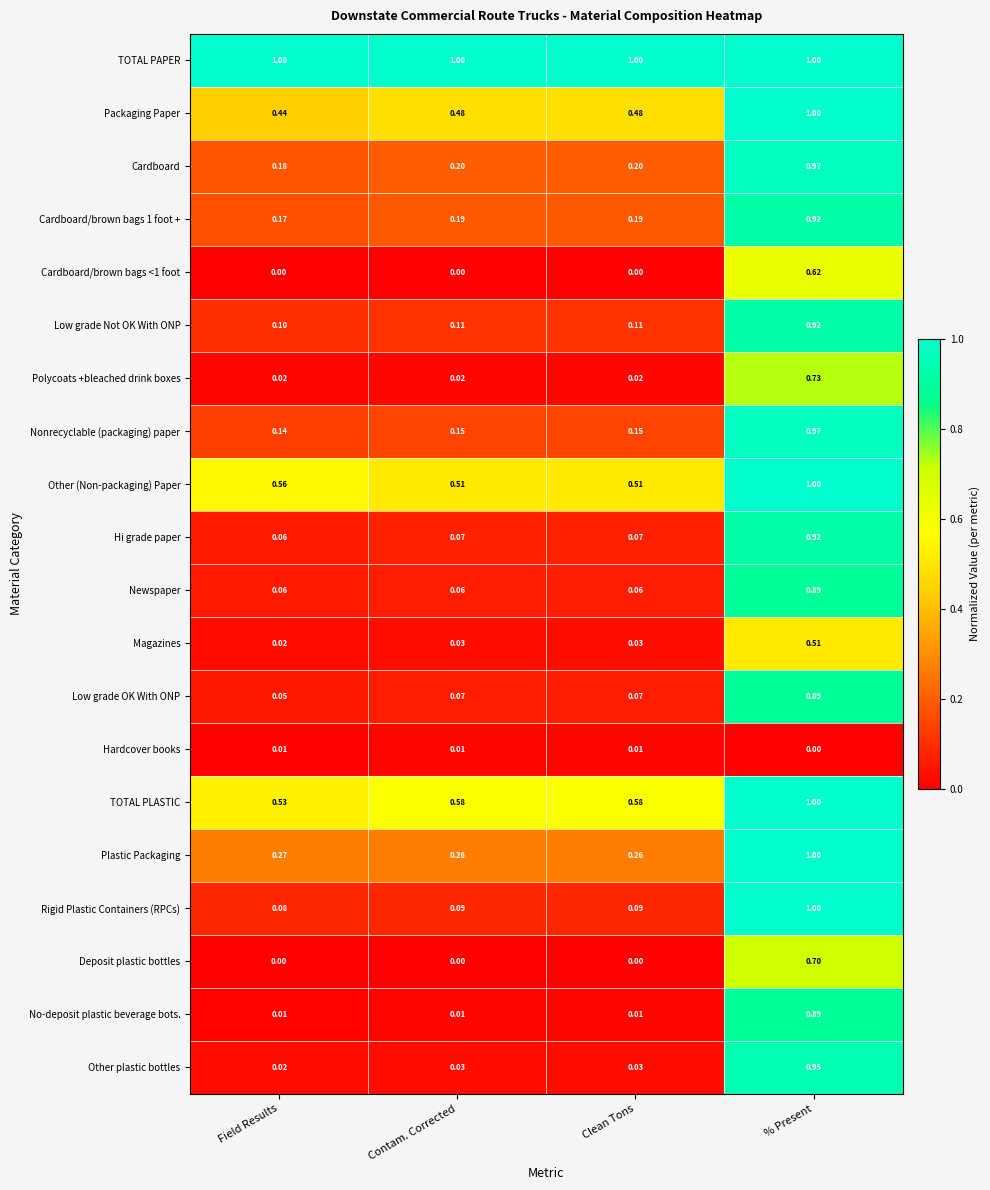

Which series has the largest range (max minus min)?

Other plastic bottles